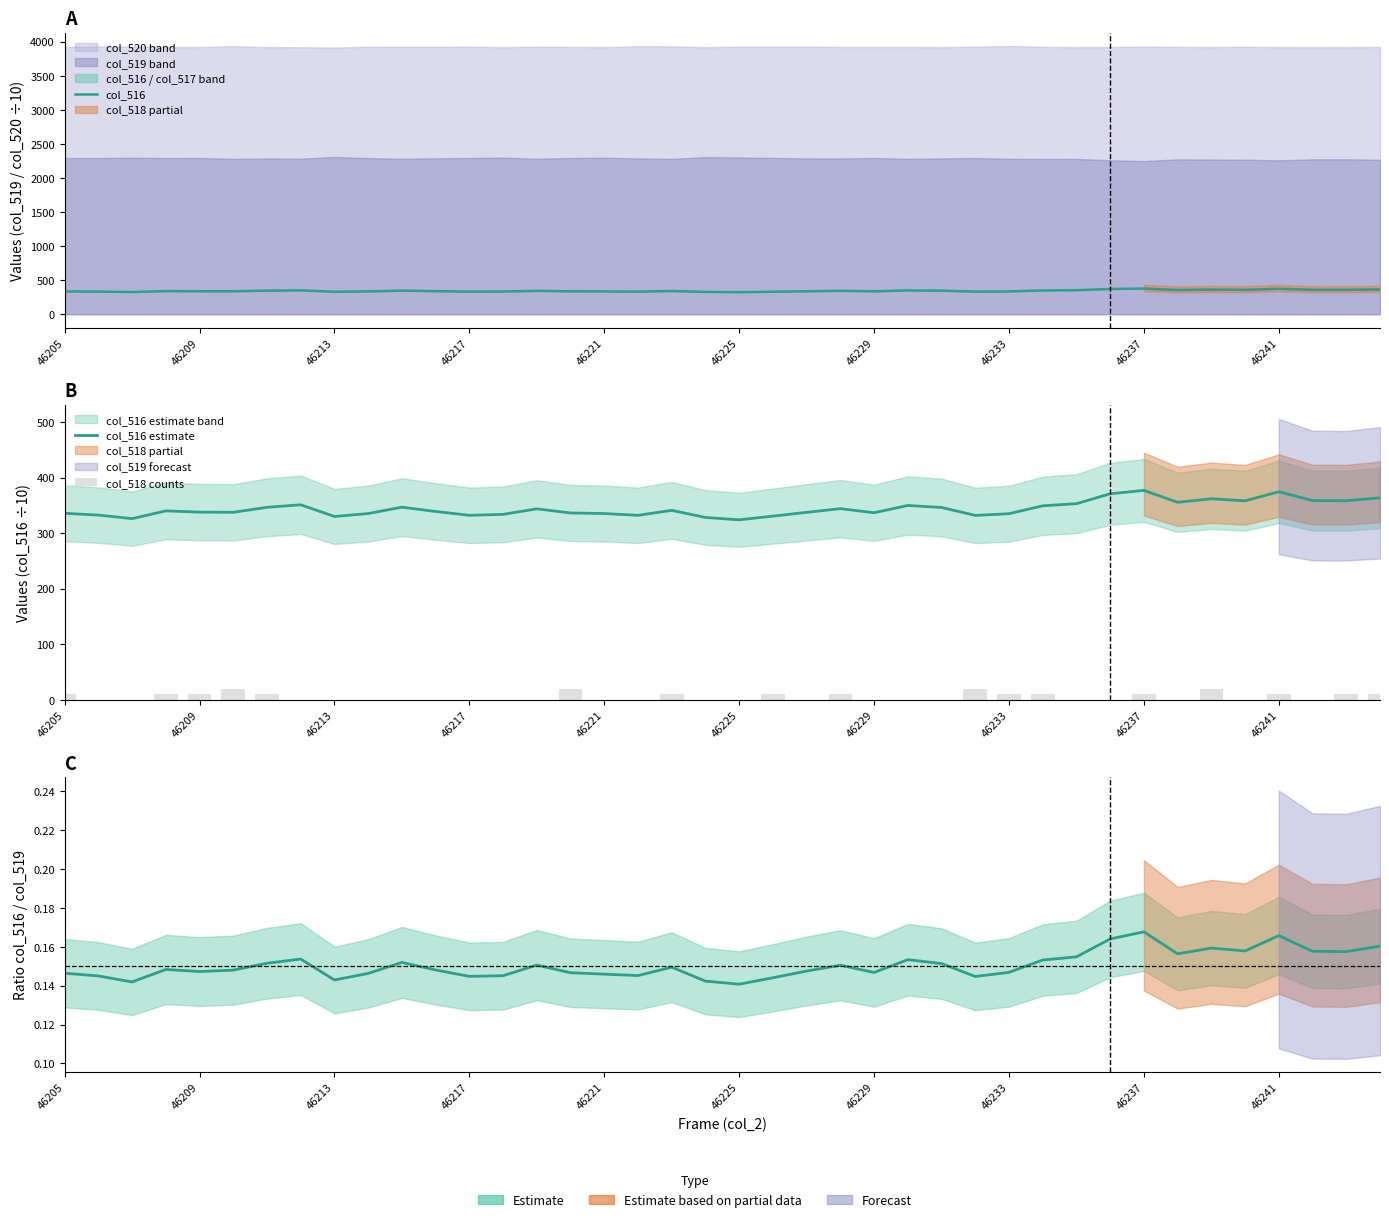

Count the number of data series in this chart.

4